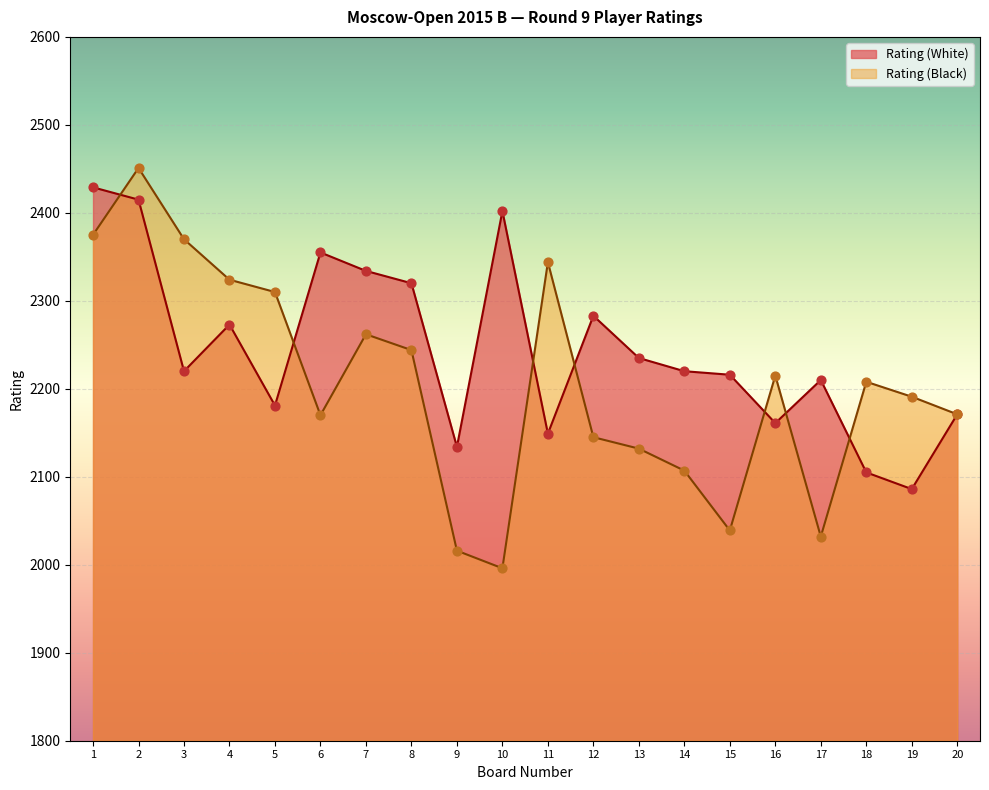

Which series contains the lowest Y value?

Rating (Black)